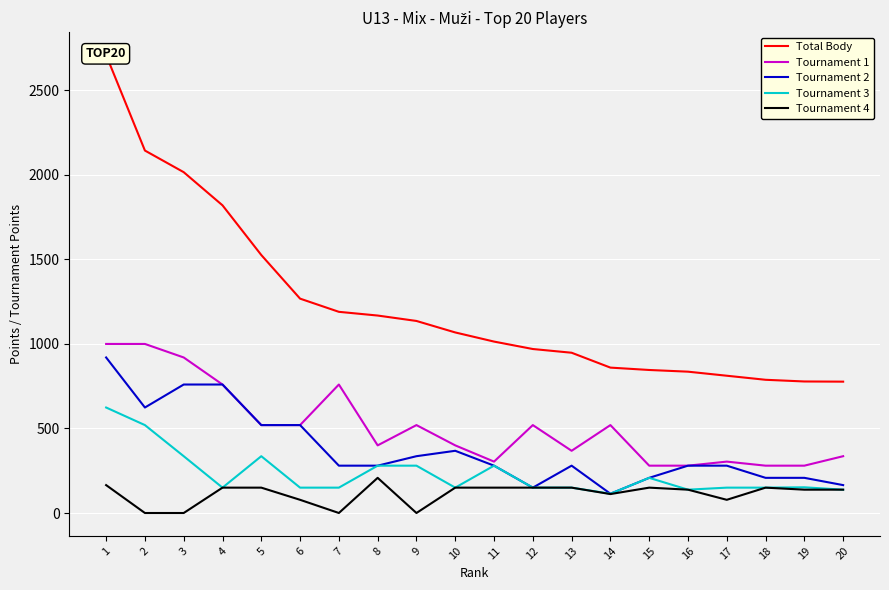

What is the maximum value shown in the chart?

2709